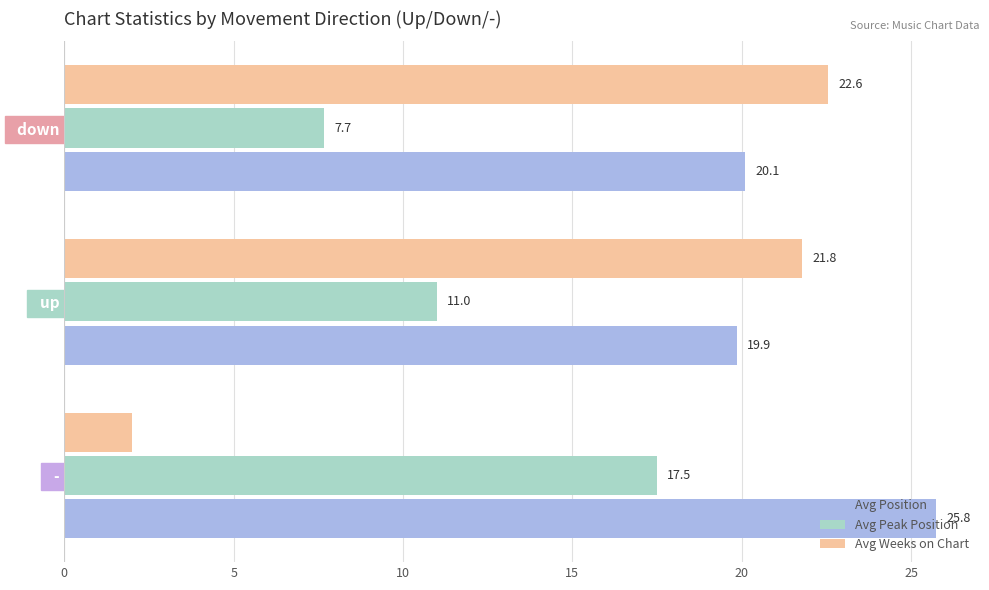

The Avg Peak Position series shows 14.4 at   up. True or false?

False